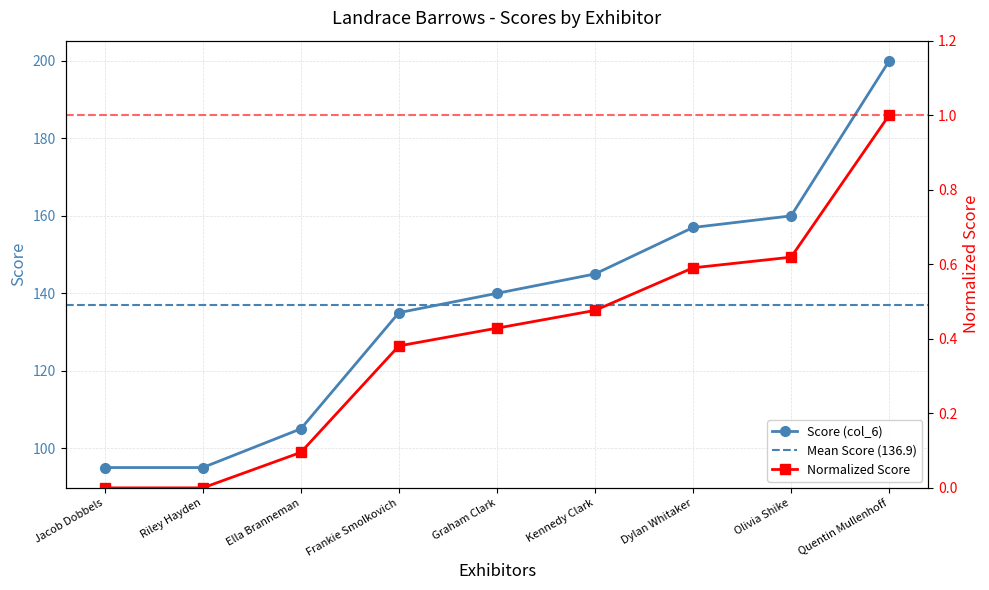

At which category does the chart reach its peak across all series?

Quentin Mullenhoff